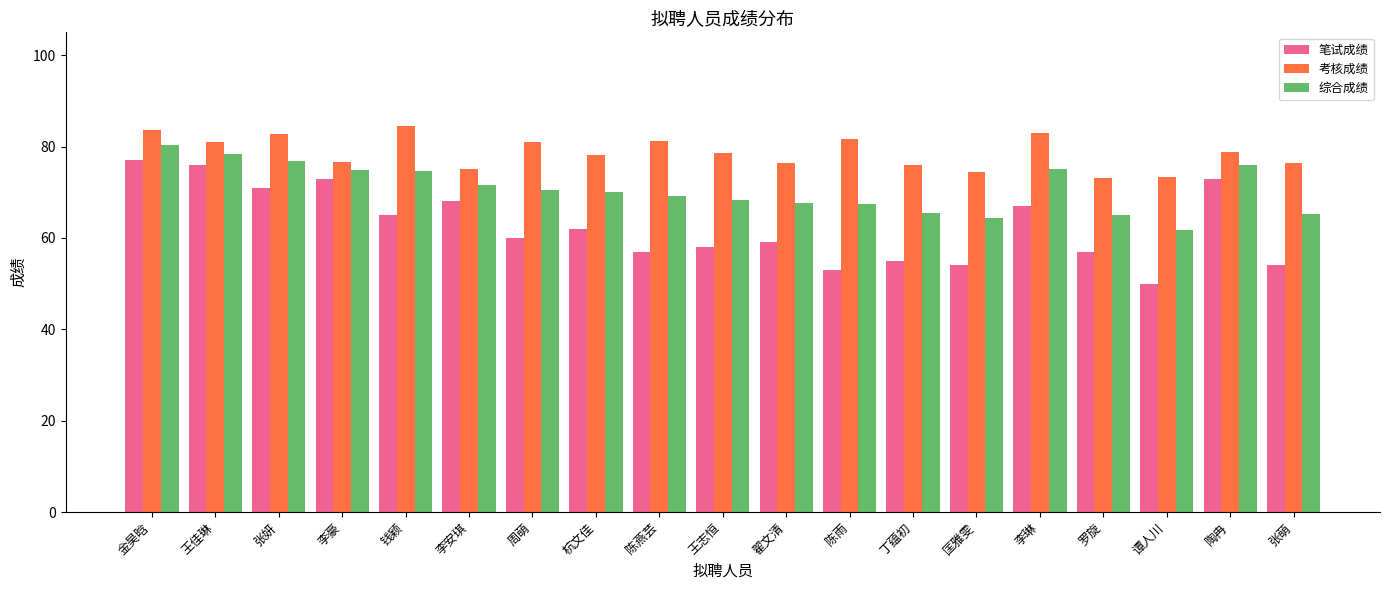

What is the difference between the maximum and minimum values in the 考核成绩 series?

11.4